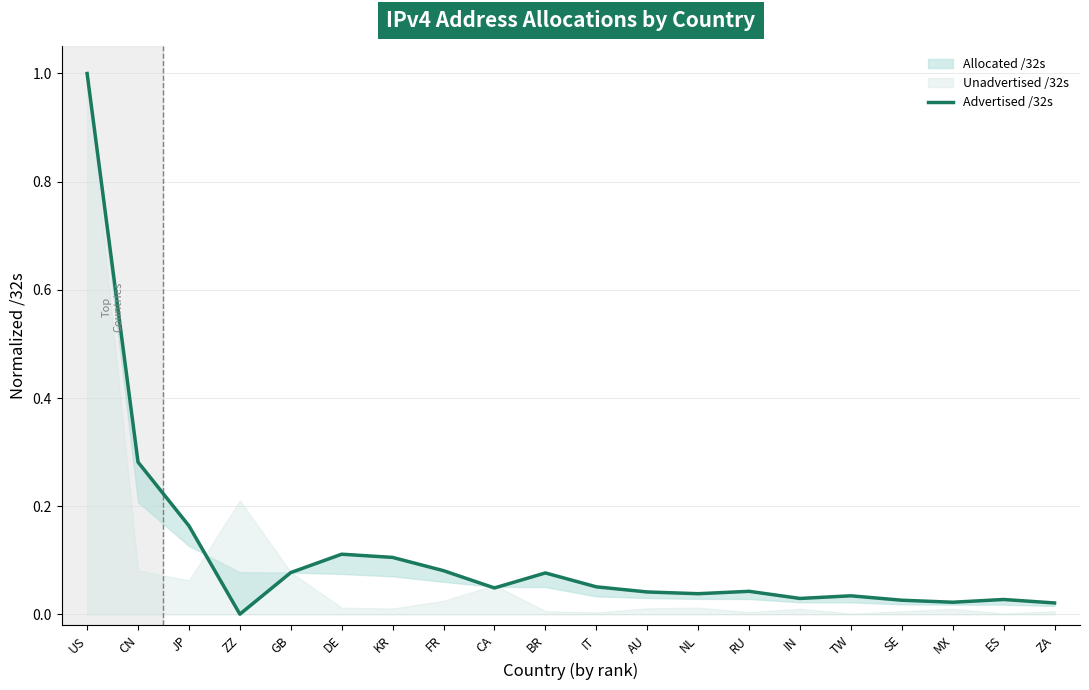

Which category has the highest value across all series?

US